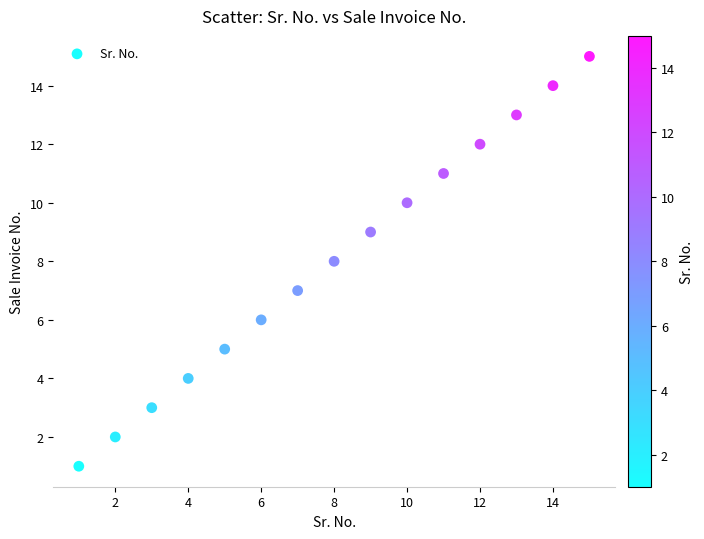

What is the range of Y values (max minus min)?

14